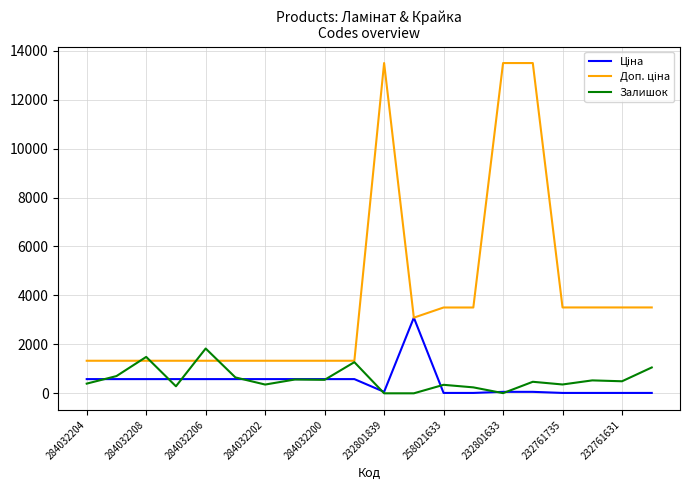

How many lines are shown in the chart?

3